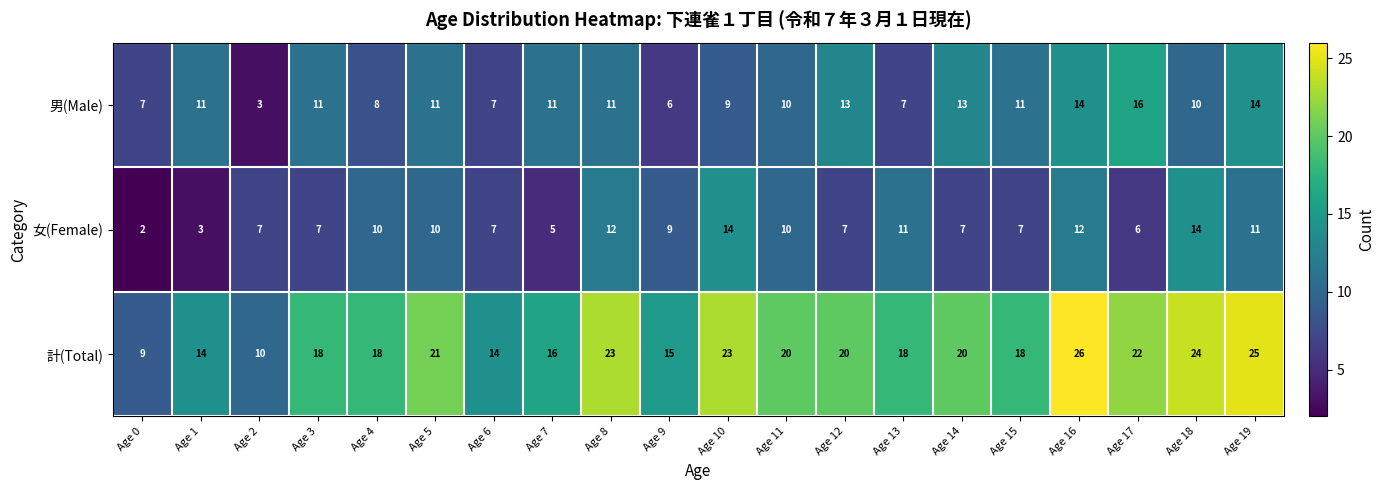

The value of 女(Female) at Age 8 is 7. True or false?

False